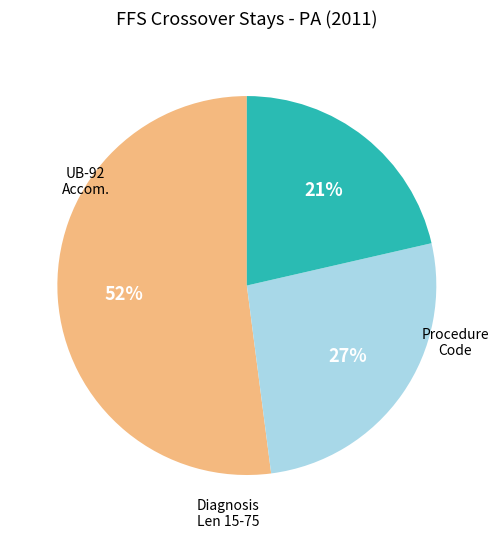

To the nearest percent, what is the difference between the largest and smallest slice percentages?

31%